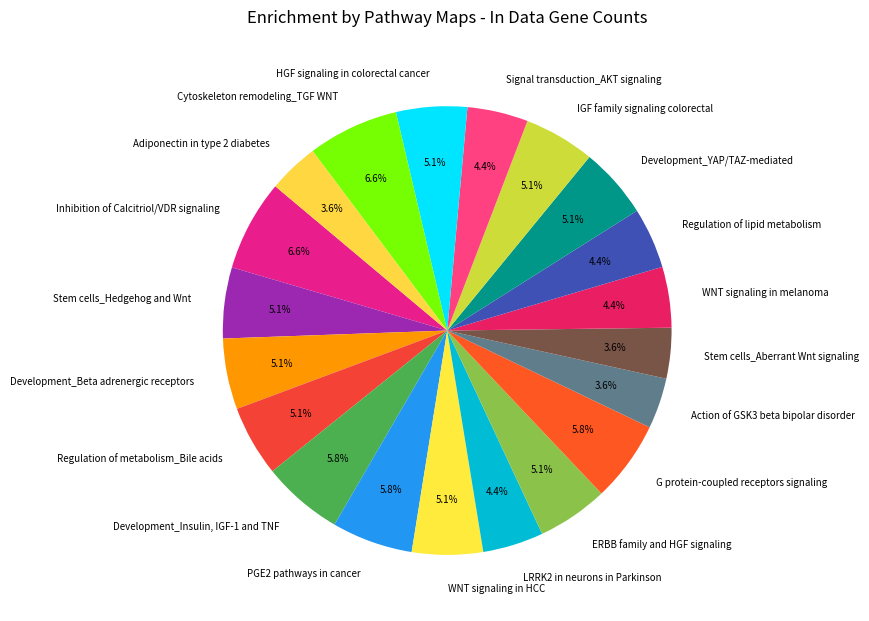

To the nearest percent, what is the difference between the largest and smallest slice percentages?

3%